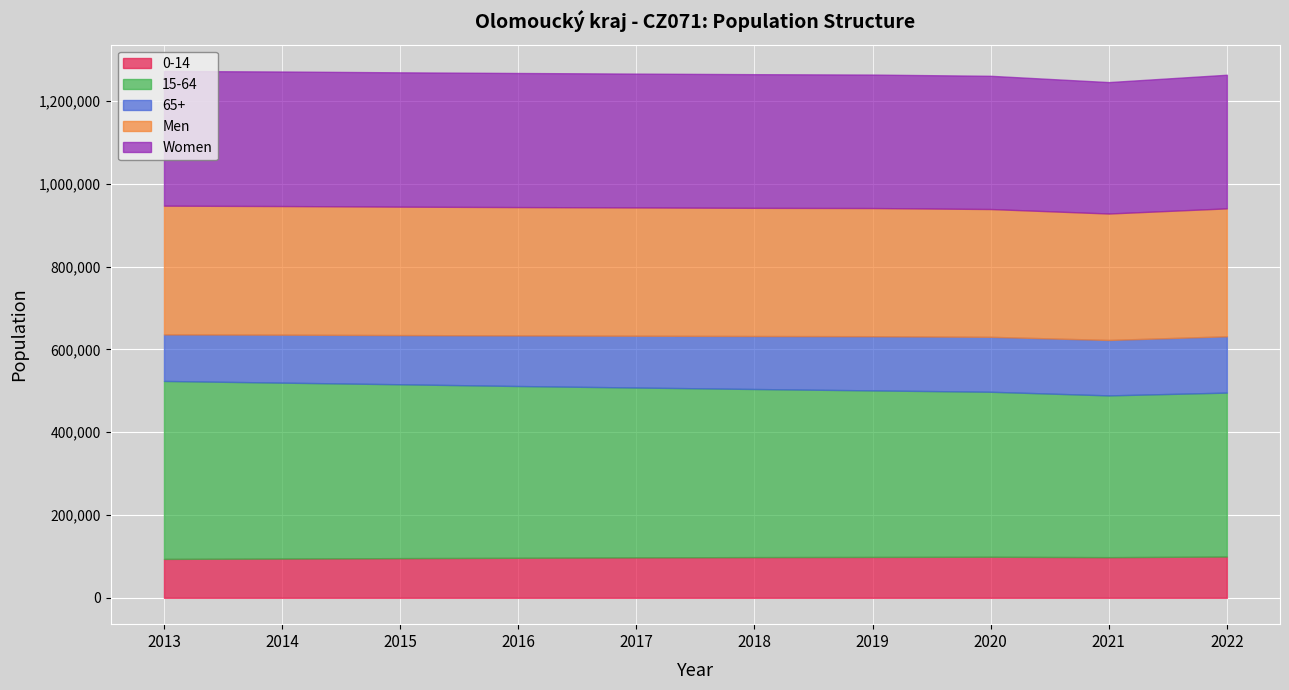

Reading right to left, what are all the values shown in this chart?

0-14: 2022=99797	2021=98227	2020=99259	2019=98806	2018=98361	2017=97707	2016=96735	2015=95884	2014=94898	2013=94054
15-64: 2022=395991	2021=390774	2020=398548	2019=402274	2018=406113	2017=410336	2016=414933	2015=420020	2014=424948	2013=429864
65+: 2022=136014	2021=133929	2020=132715	2019=130935	2018=128018	2017=125135	2016=122257	2015=118816	2014=115867	2013=112440
Men: 2022=309040	2021=305449	2020=308718	2019=309603	2018=309620	2017=309888	2016=309999	2015=310288	2014=310720	2013=311020
Women: 2022=322762	2021=317481	2020=321804	2019=322412	2018=322872	2017=323290	2016=323926	2015=324432	2014=324993	2013=325338